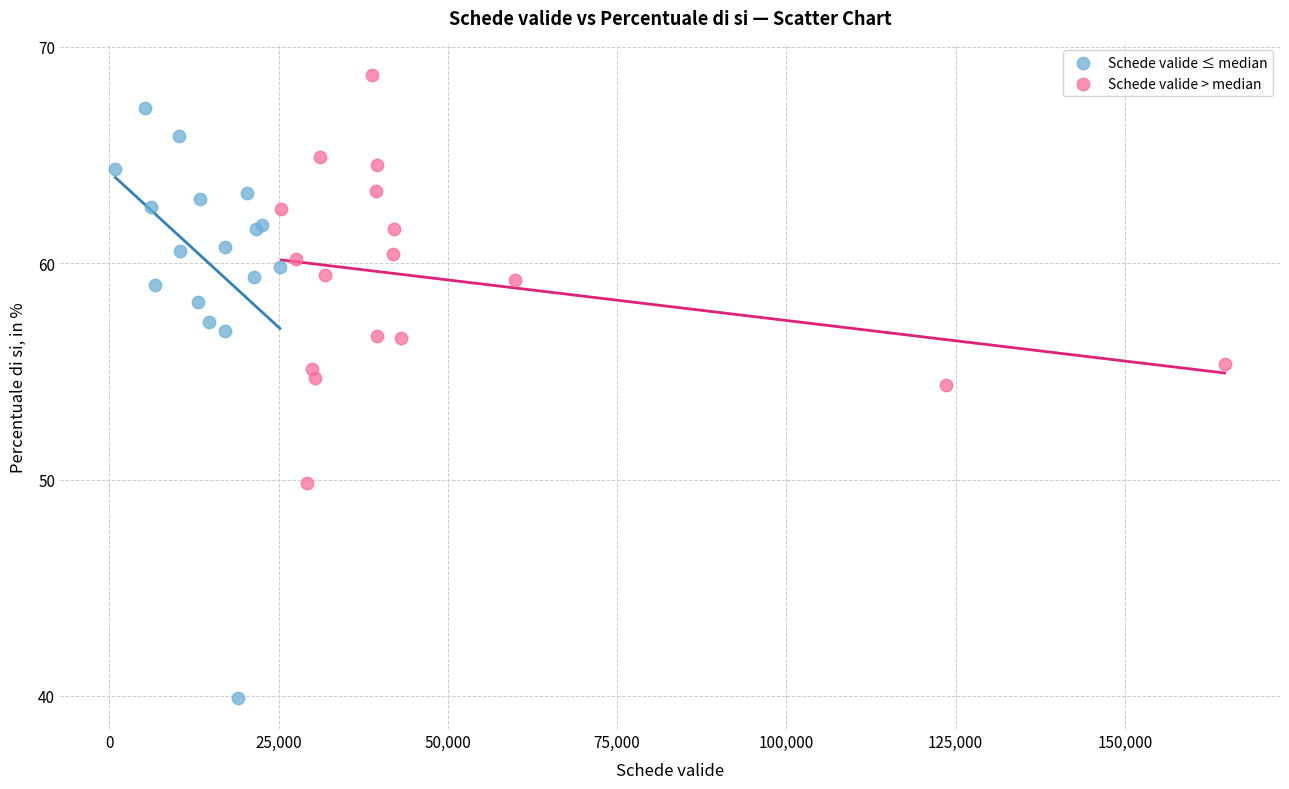

Which series reaches the minimum Y coordinate?

Schede valide ≤ median